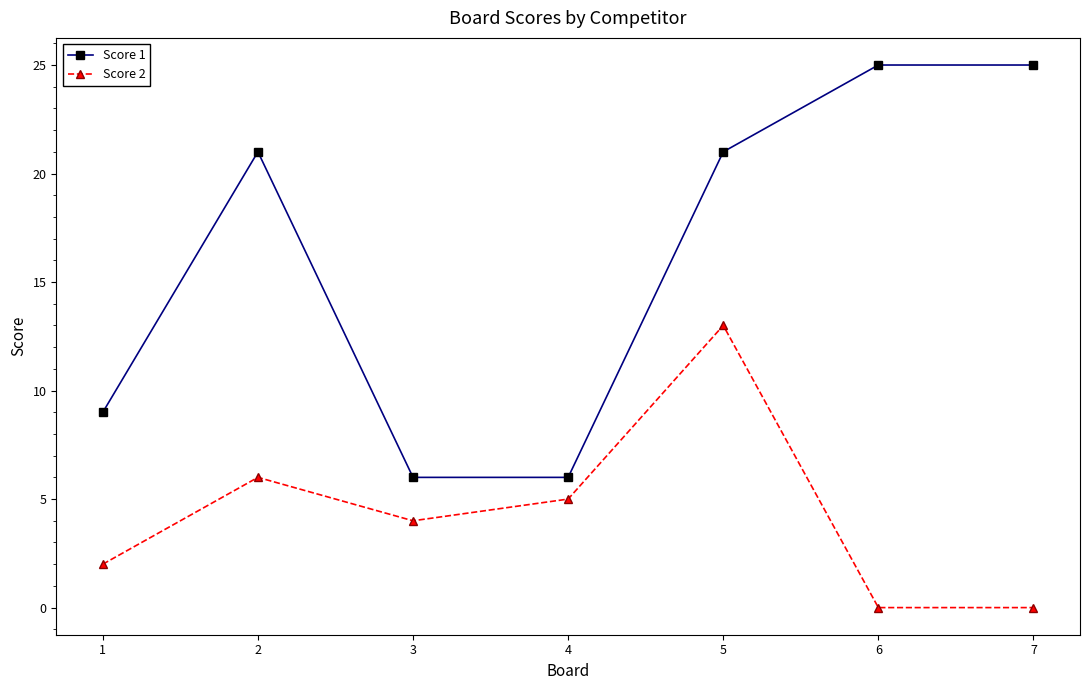

At how many categories does at least one series exceed 11?

4